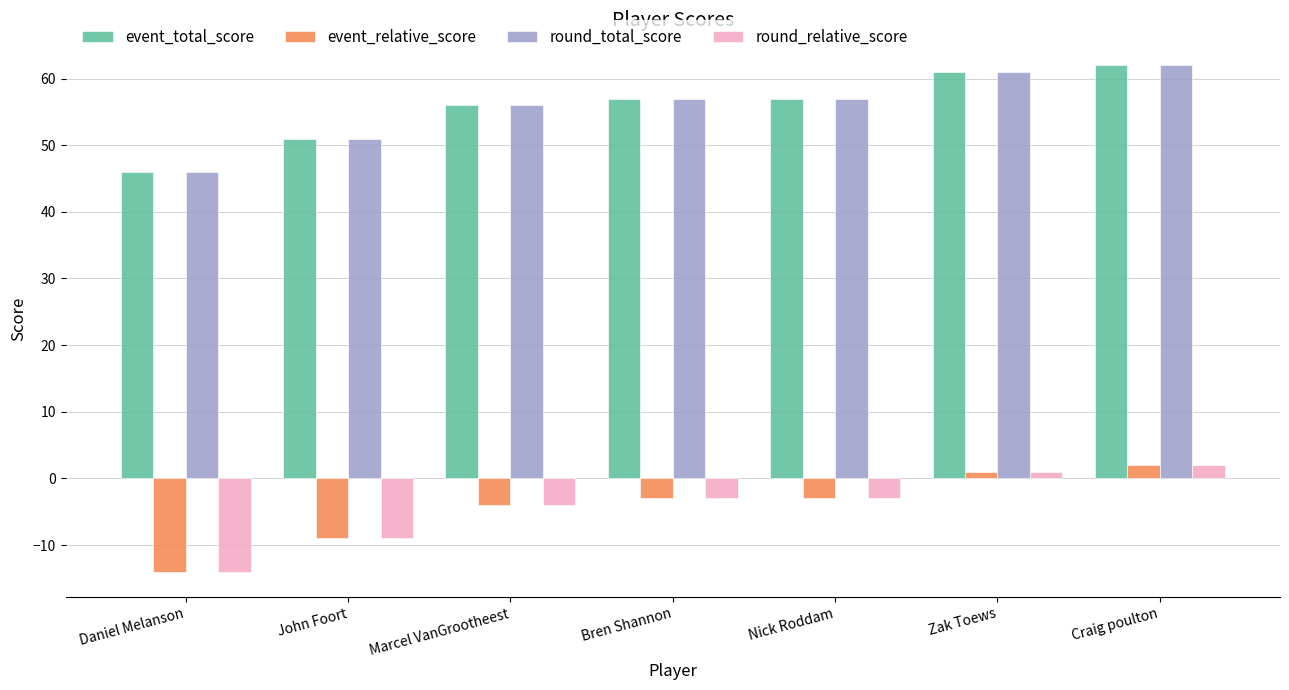

Is it true that event_total_score equals 99 at Marcel VanGrootheest?

False